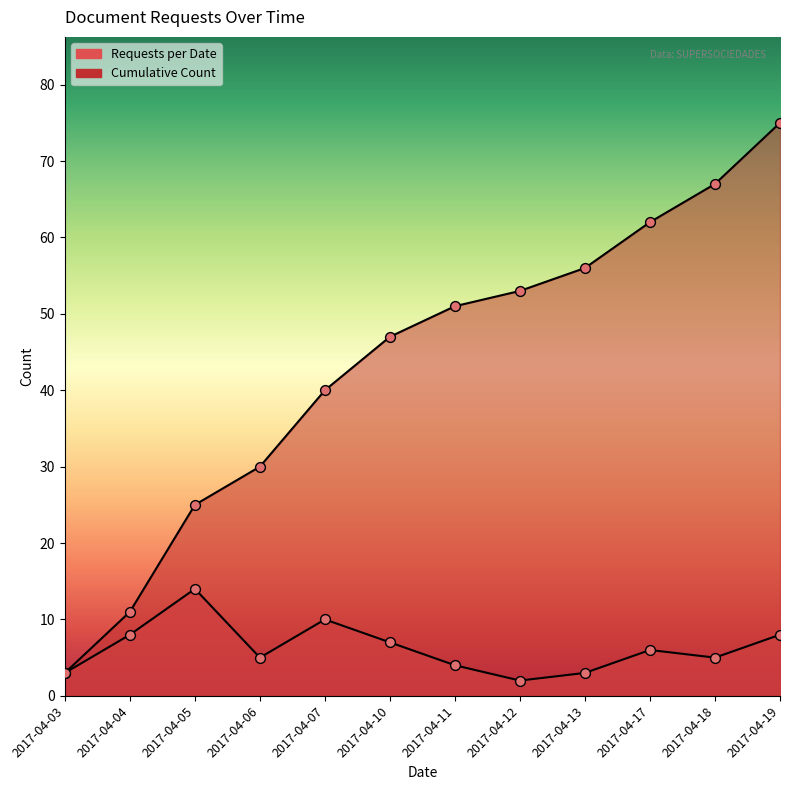

What are all the series names shown in the legend?

Requests per Date, Cumulative Count